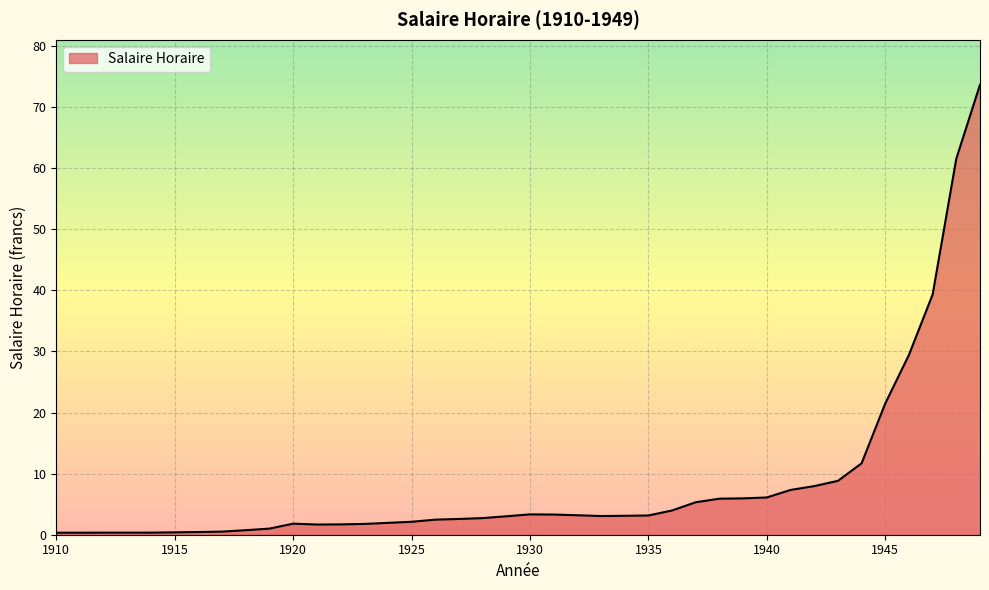

What is the average value?

8.4